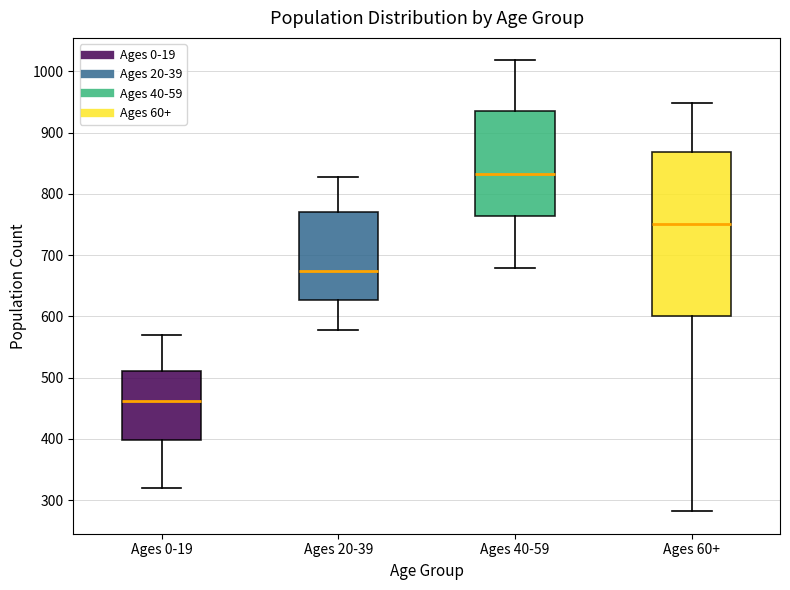

Reading left to right, read every box against the y-axis: the position of its median line, the range the box covers, and the ends of its whiskers. The values are not printed on the chart, so give them approximately, as read against the axis.

Ages 0-19: median 460, box 400 to 510, whiskers 320 to 570
Ages 20-39: median 670, box 630 to 770, whiskers 580 to 830
Ages 40-59: median 830, box 760 to 940, whiskers 680 to 1020
Ages 60+: median 750, box 600 to 870, whiskers 280 to 950